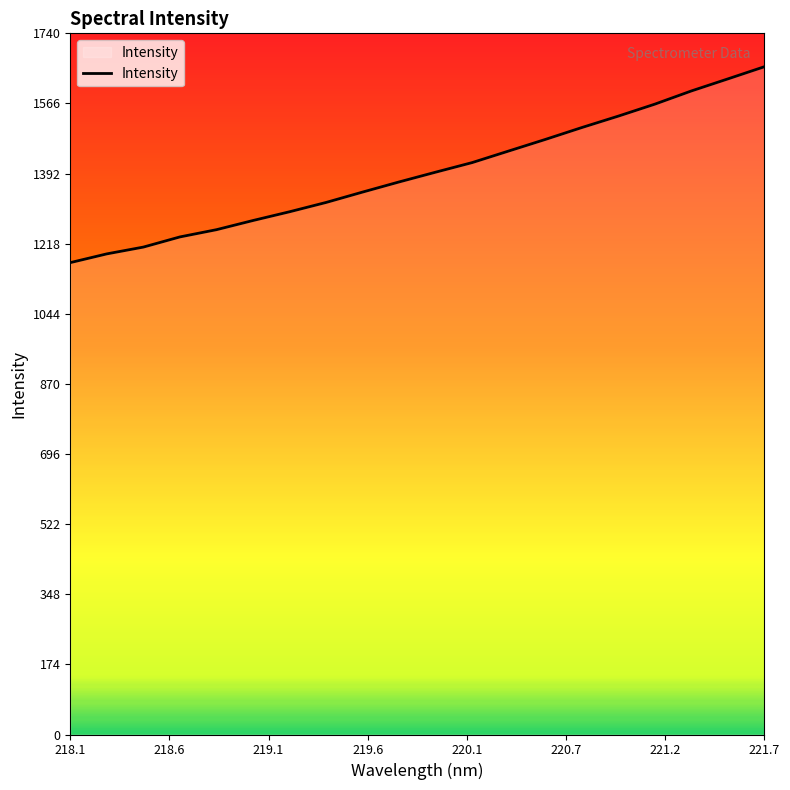

What is the maximum value shown in the chart?

1658.0